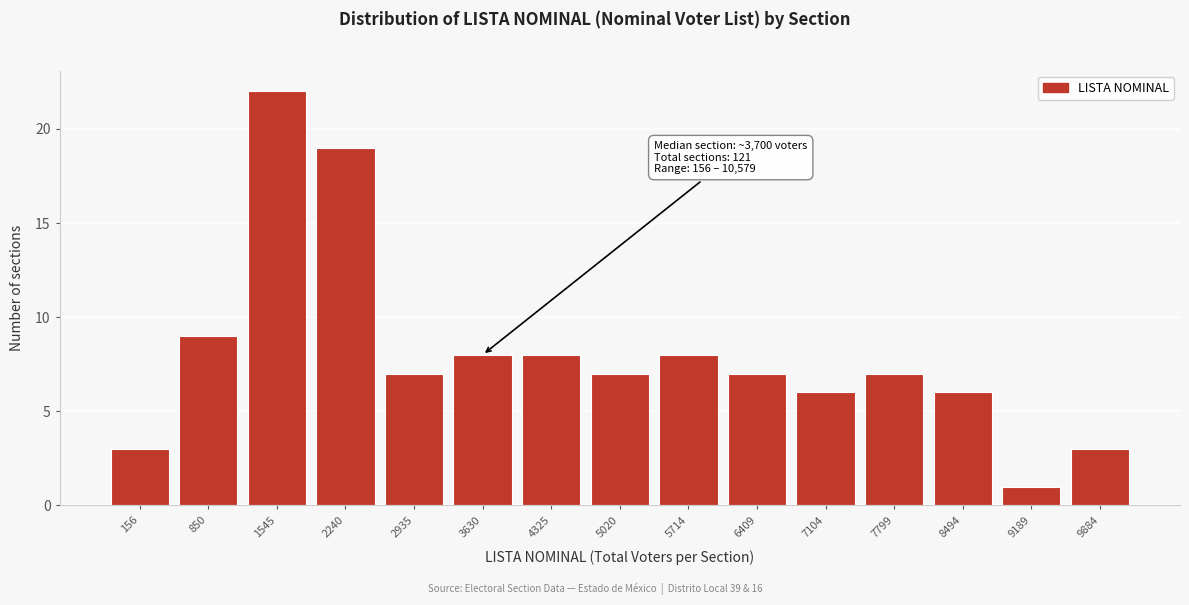

Reading left to right, list all the values displayed in this chart.

156=3	850=9	1545=22	2240=19	2935=7	3630=8	4325=8	5020=7	5714=8	6409=7	7104=6	7799=7	8494=6	9189=1	9884=3